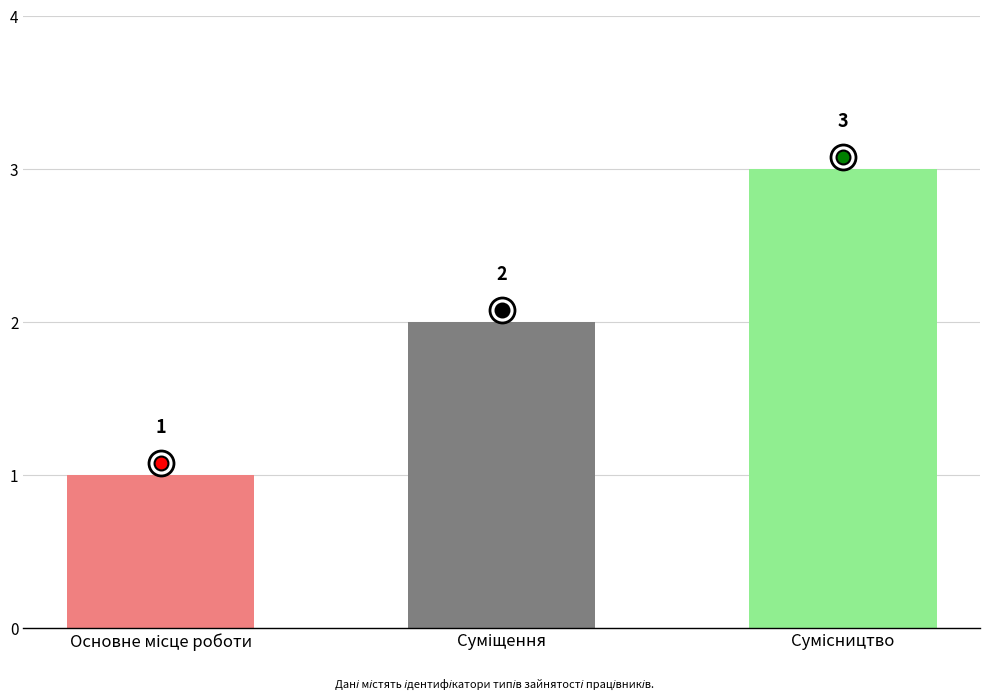

What is the sum of all values?

6